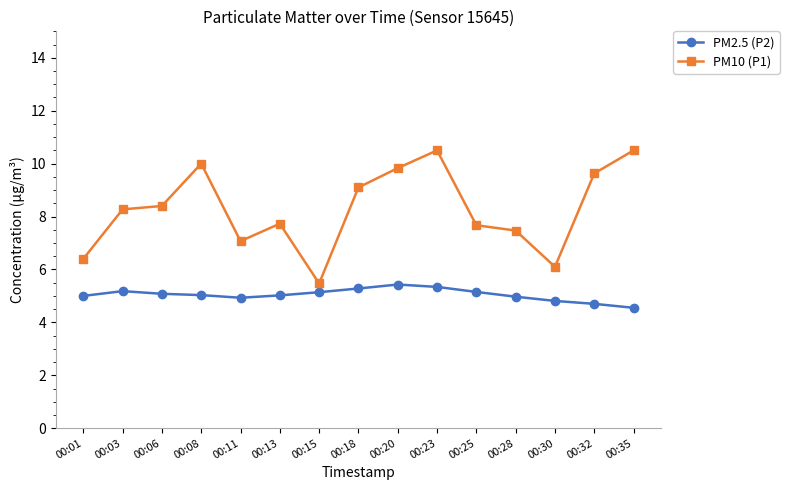

What is the spread (max minus min) of values at 00:13?

2.7